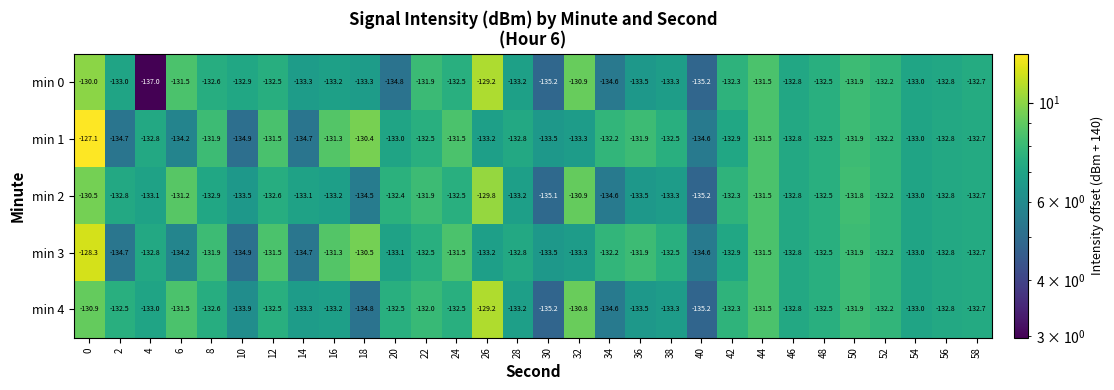

Is it true that min 1 equals -225.7 at 26?

False